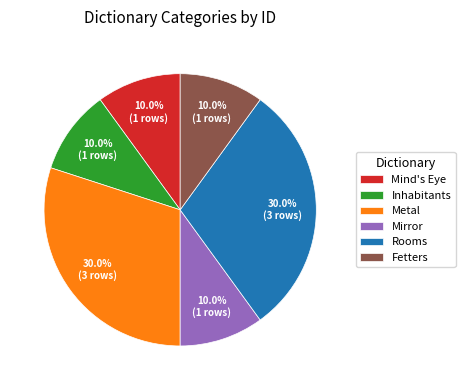

What is the ratio of the value at Fetters to the value at Metal?

0.3